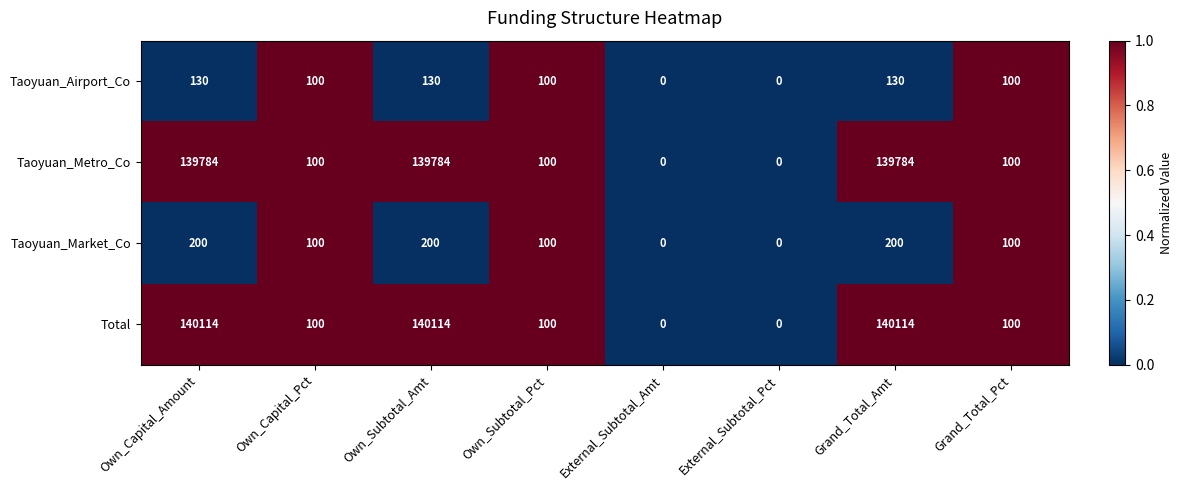

The Taoyuan_Airport_Co series shows 172 at Own_Capital_Pct. True or false?

False